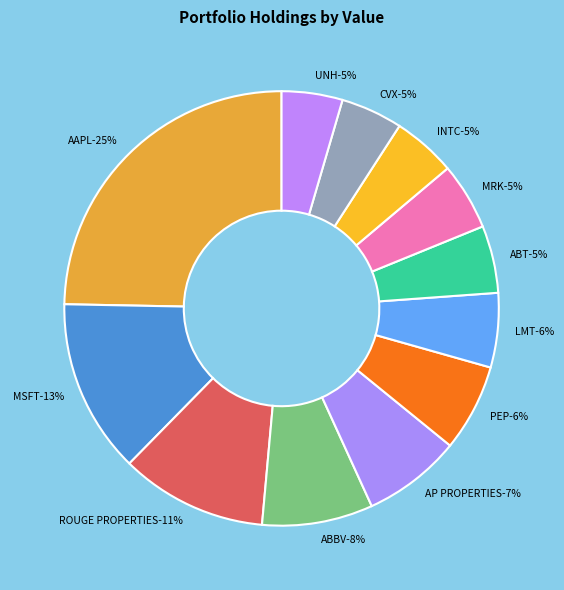

Is the sum of INTC and ABT greater than half?

No